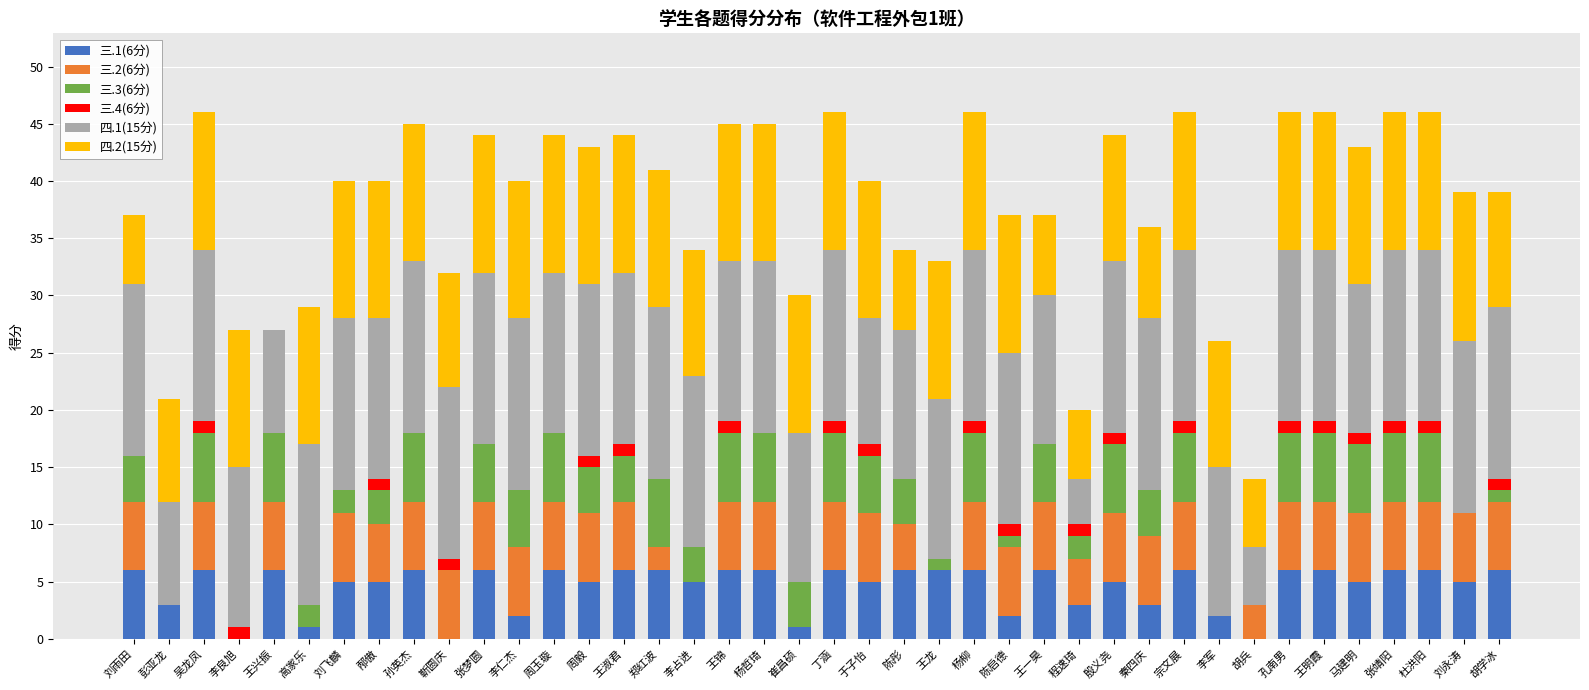

The value of 三.1(6分) at 周玉璇 is 6. True or false?

True